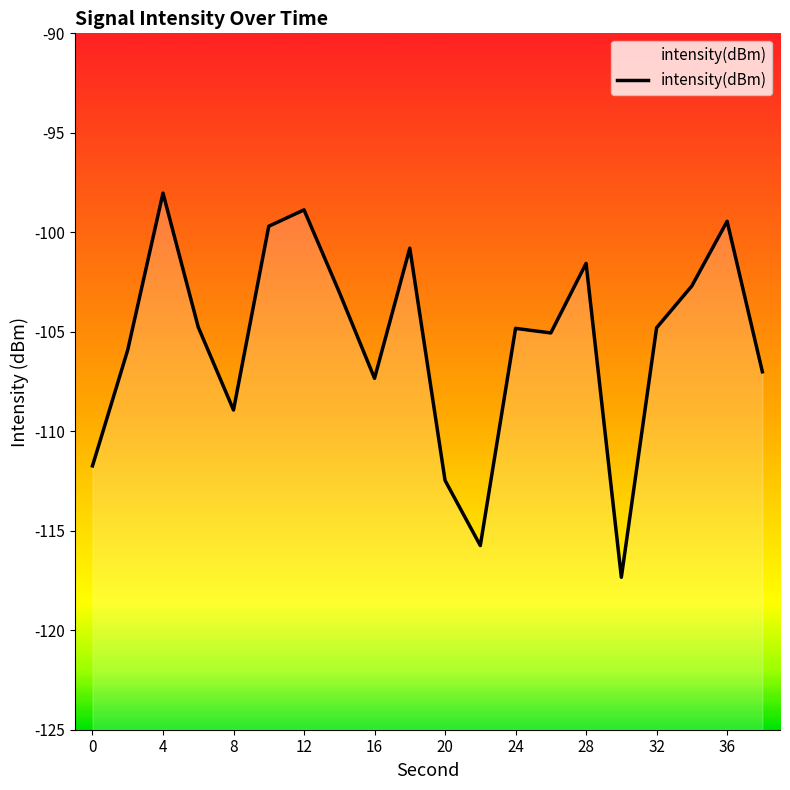

Which has a higher value, 30 or 38?

38